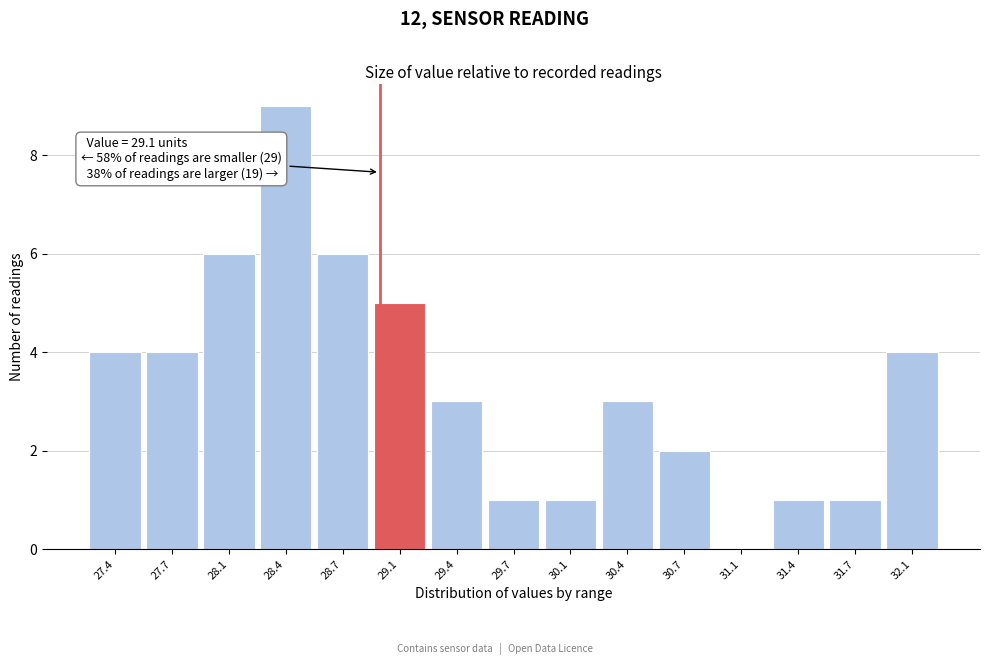

Reading left to right, what are all the values shown in this chart?

27.4=4	27.7=4	28.1=6	28.4=9	28.7=6	29.1=5	29.4=3	29.7=1	30.1=1	30.4=3	30.7=2	31.1=0	31.4=1	31.7=1	32.1=4